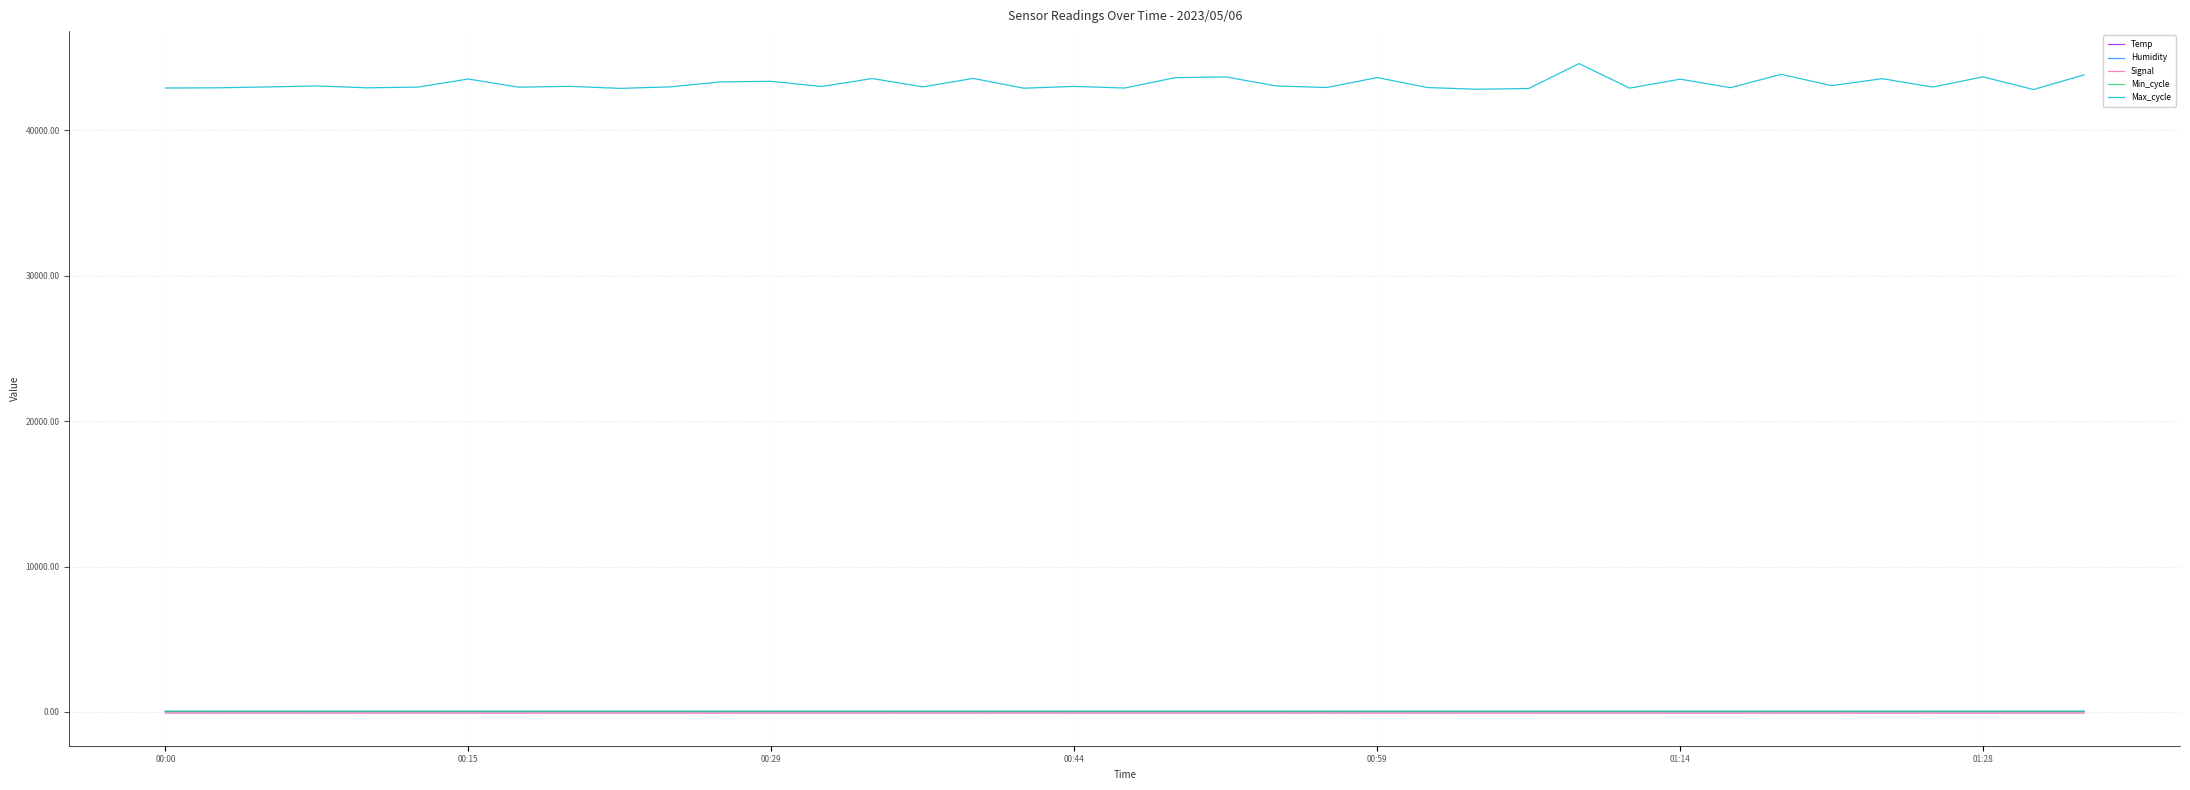

What is the greatest value displayed?

44598.0